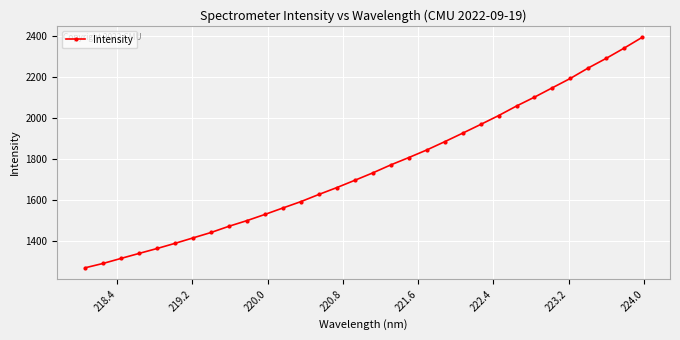

What is the difference between the maximum and minimum values?

1121.9